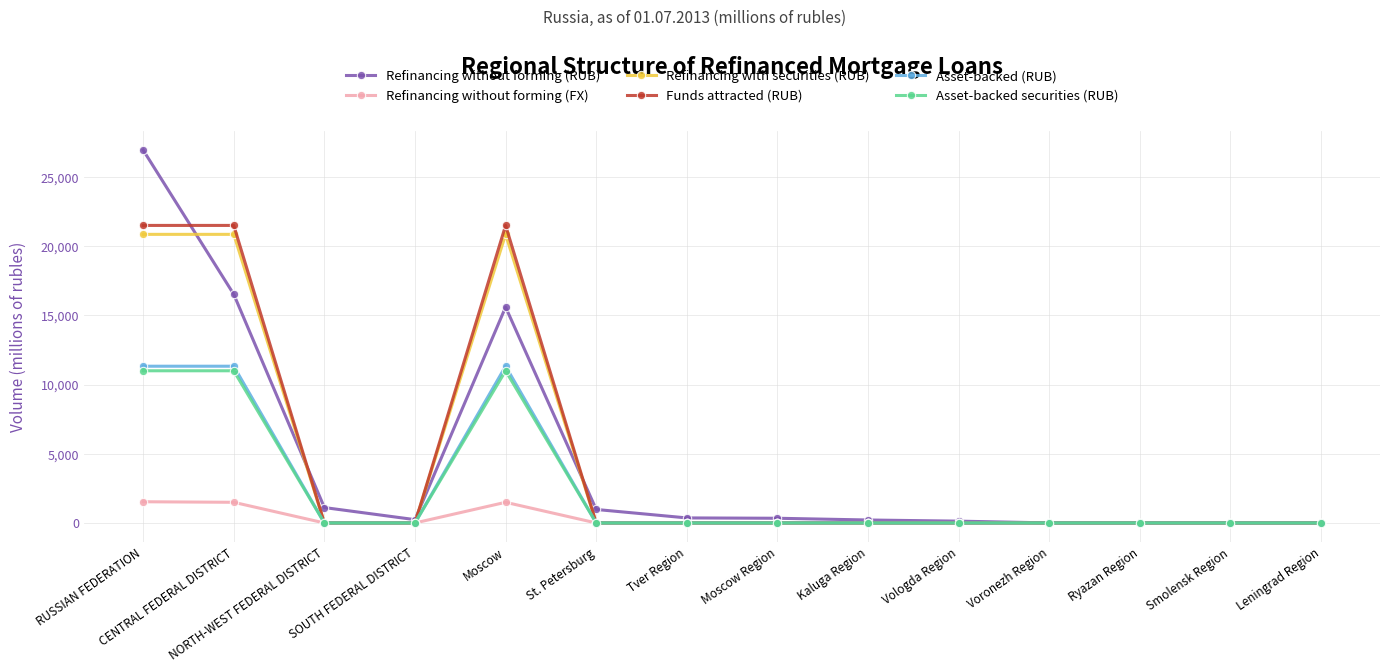

Which series has the widest spread of values?

Refinancing without forming (RUB)